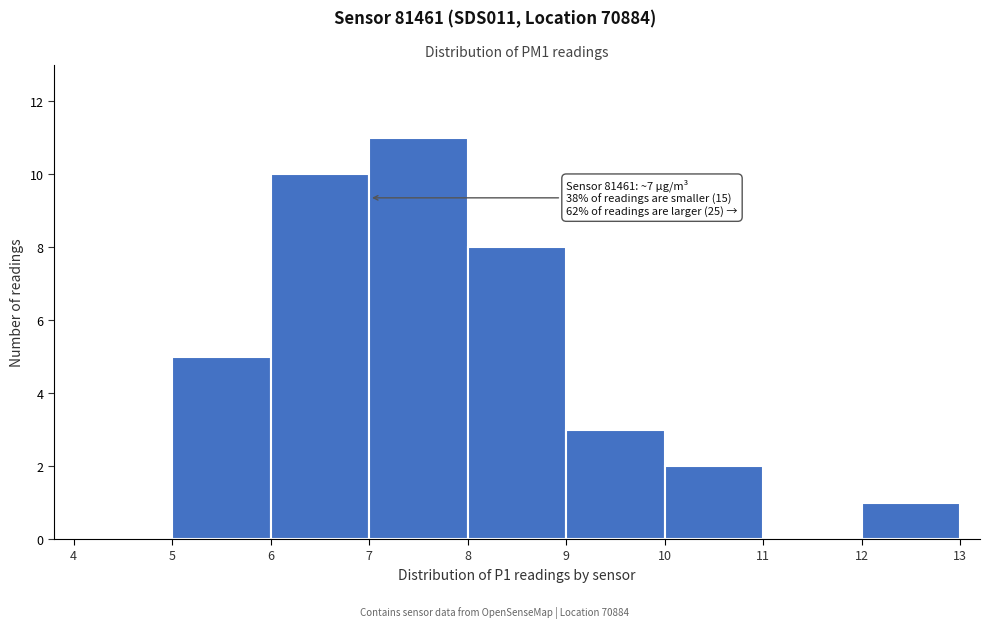

Over which range of the x-axis is the bar tallest?

7 to 8